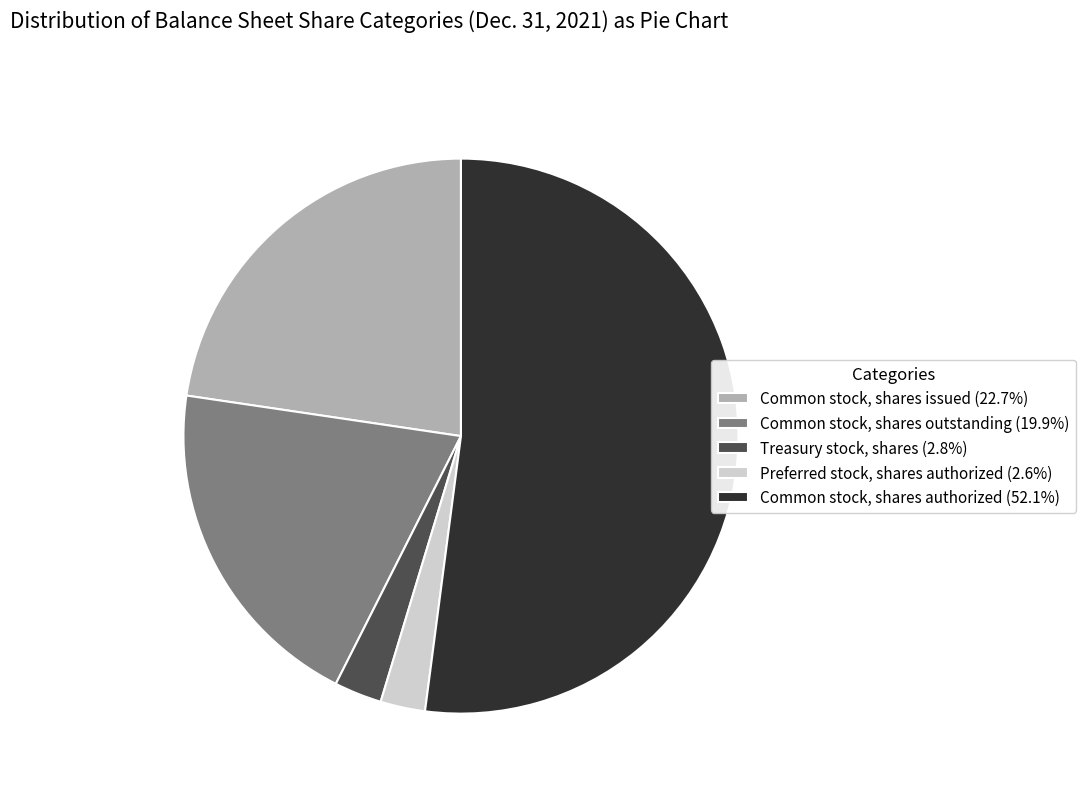

Is Common stock, shares issued (22.7%) the majority of the pie?

No